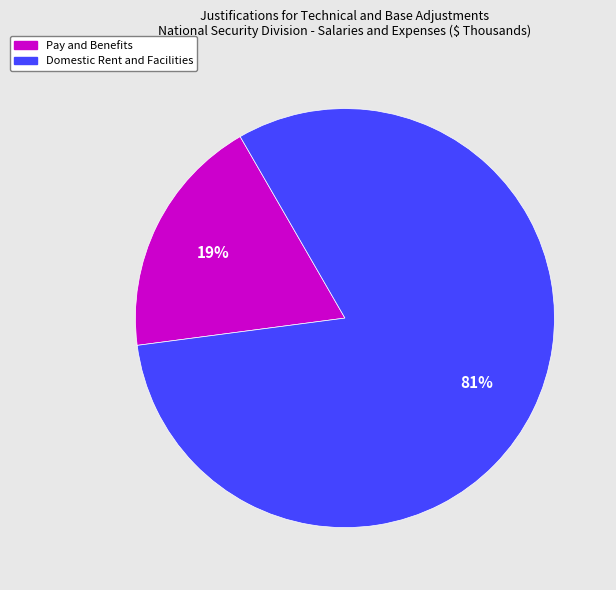

What is the majority slice?

Domestic Rent and Facilities